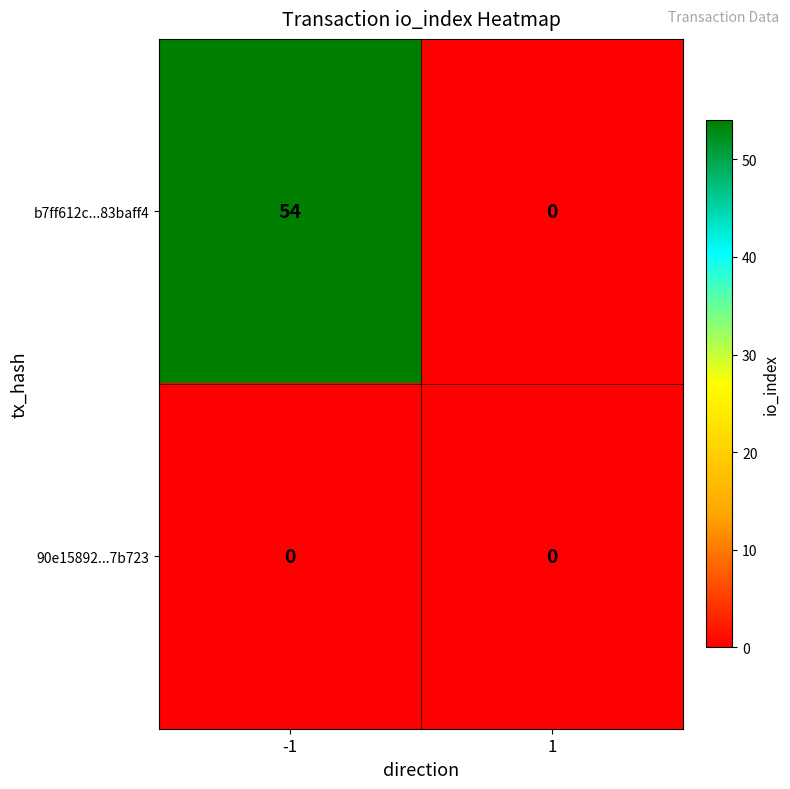

Reading left to right, what are all the values shown in this chart?

b7ff612c...83baff4: -1=54	1=0
90e15892...7b723: -1=0	1=0